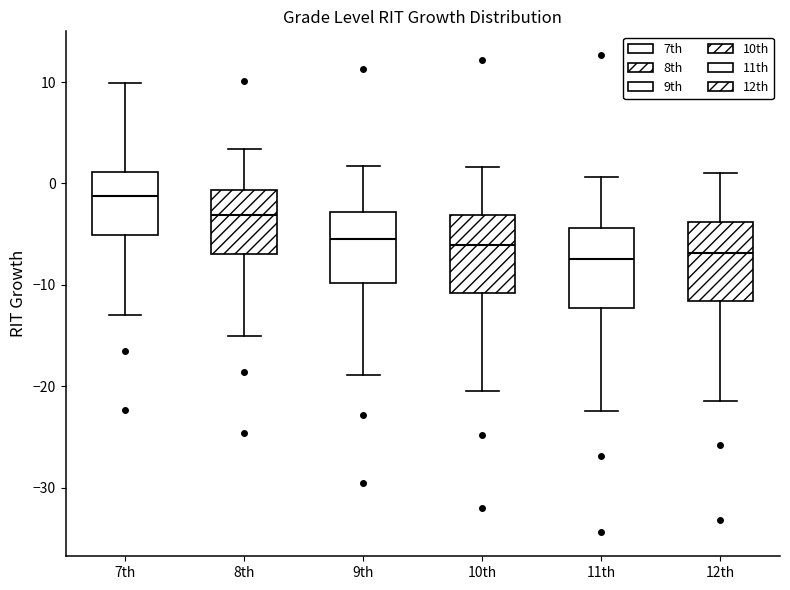

Reading left to right, read every box against the y-axis: the position of its median line, the range the box covers, and the ends of its whiskers. The values are not printed on the chart, so give them approximately, as read against the axis.

7th: median -1, box -5 to 1, whiskers -13 to 10
8th: median -3, box -7 to -1, whiskers -15 to 3
9th: median -6, box -10 to -3, whiskers -19 to 2
10th: median -6, box -11 to -3, whiskers -21 to 2
11th: median -7, box -12 to -4, whiskers -22 to 1
12th: median -7, box -12 to -4, whiskers -21 to 1